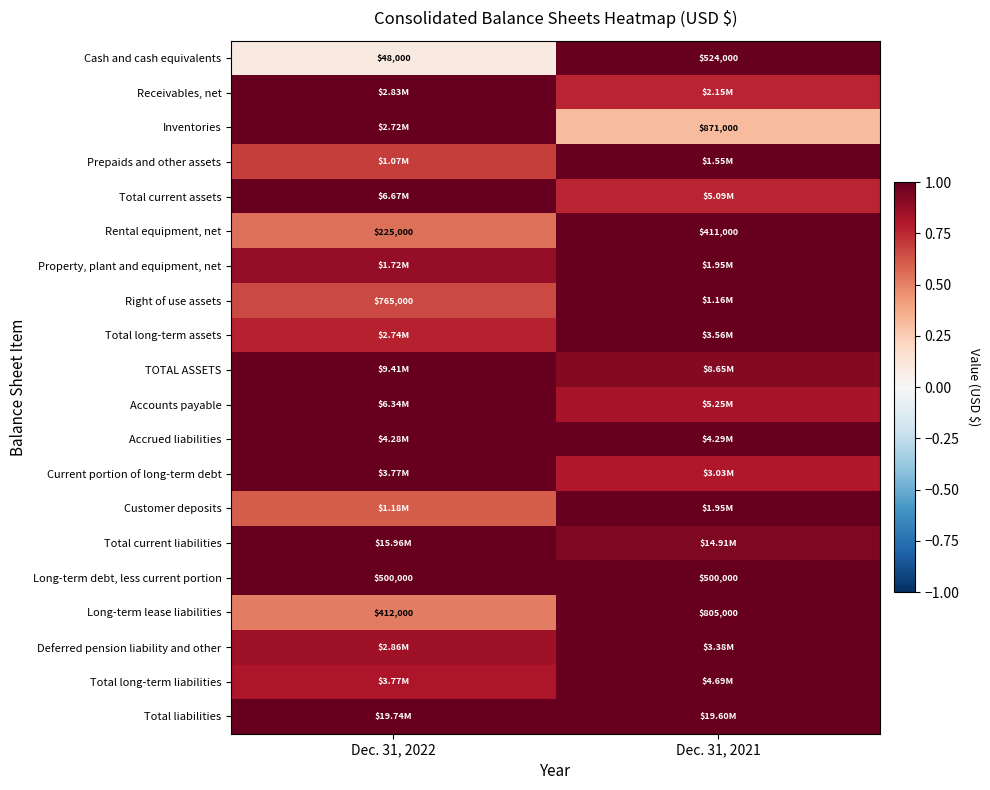

At which label does Rental equipment, net reach its minimum?

Dec. 31, 2022